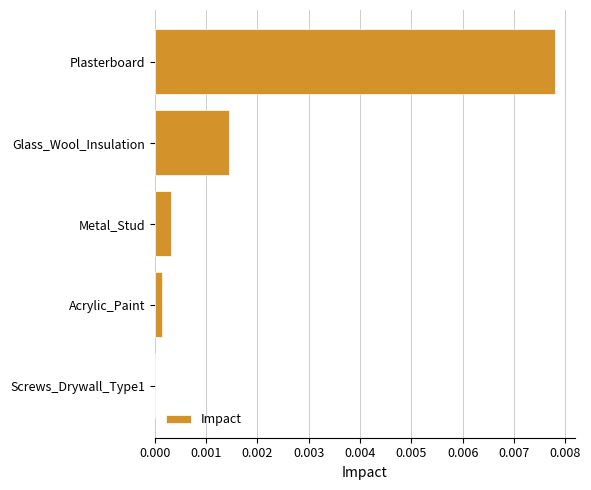

The chart shows a value of 0.0 at Glass_Wool_Insulation. True or false?

True